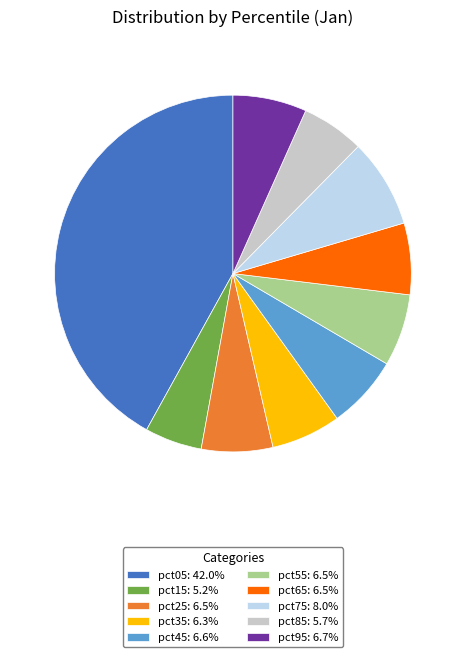

Which category has the biggest portion of the pie?

pct05